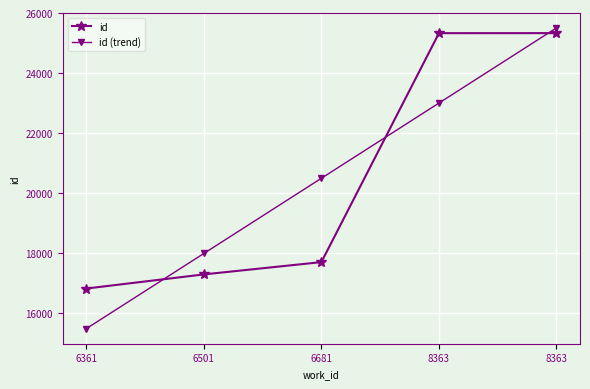

At which label does id reach its peak?

8363